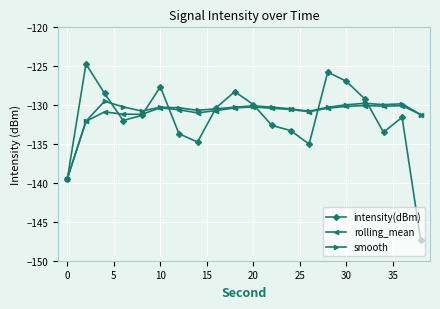

What is the difference between the maximum and second lowest values in the smooth series?

2.6